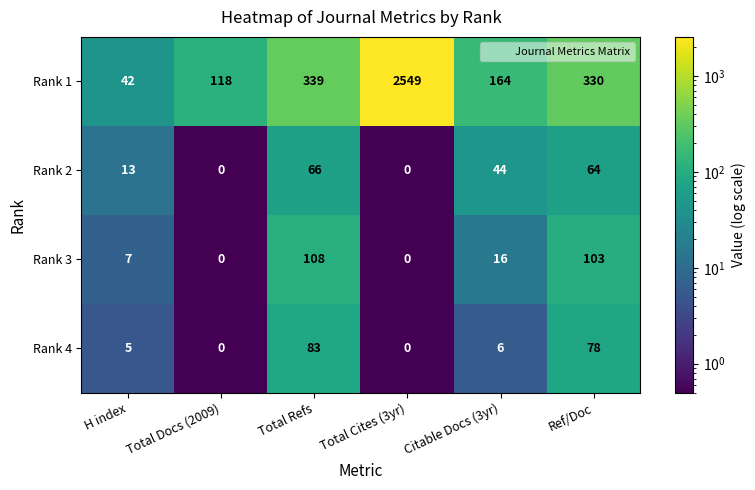

Reading right to left, list all the values displayed in this chart.

Rank 1: Ref/Doc=330	Citable Docs (3yr)=164	Total Cites (3yr)=2549	Total Refs=339	Total Docs (2009)=118	H index=42
Rank 2: Ref/Doc=64	Citable Docs (3yr)=44	Total Cites (3yr)=0	Total Refs=66	Total Docs (2009)=0	H index=13
Rank 3: Ref/Doc=103	Citable Docs (3yr)=16	Total Cites (3yr)=0	Total Refs=108	Total Docs (2009)=0	H index=7
Rank 4: Ref/Doc=78	Citable Docs (3yr)=6	Total Cites (3yr)=0	Total Refs=83	Total Docs (2009)=0	H index=5